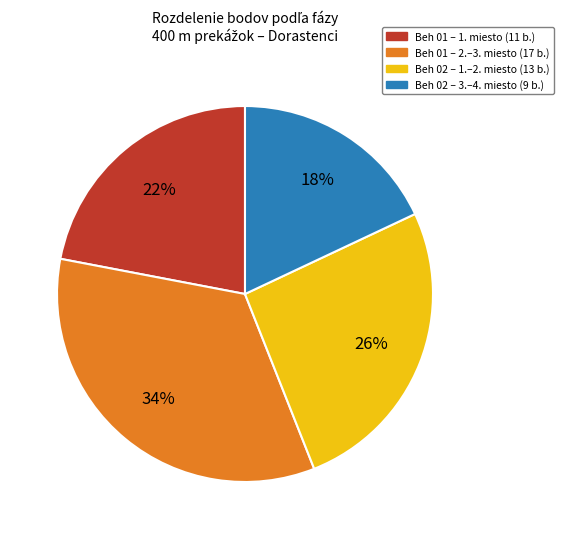

Is there a majority slice in this chart?

No